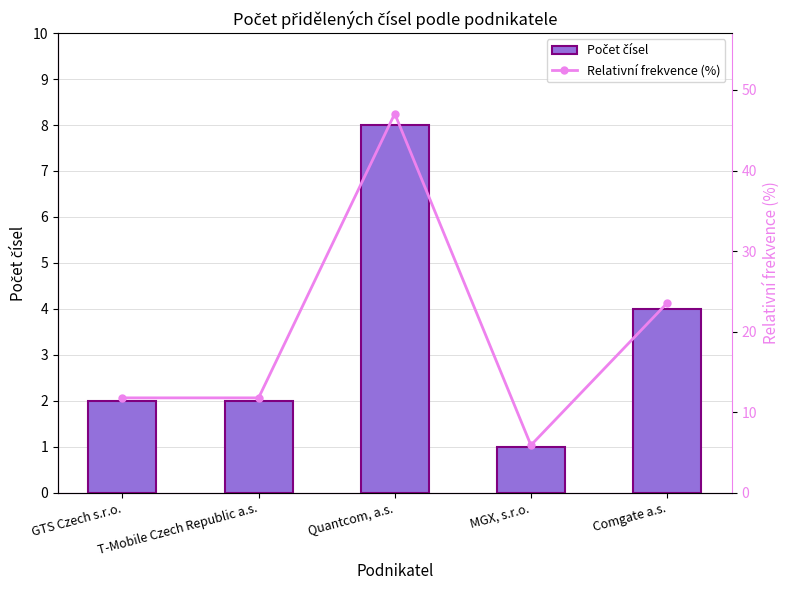

What are all the series names shown in the legend?

Počet čísel, Relativní frekvence (%)